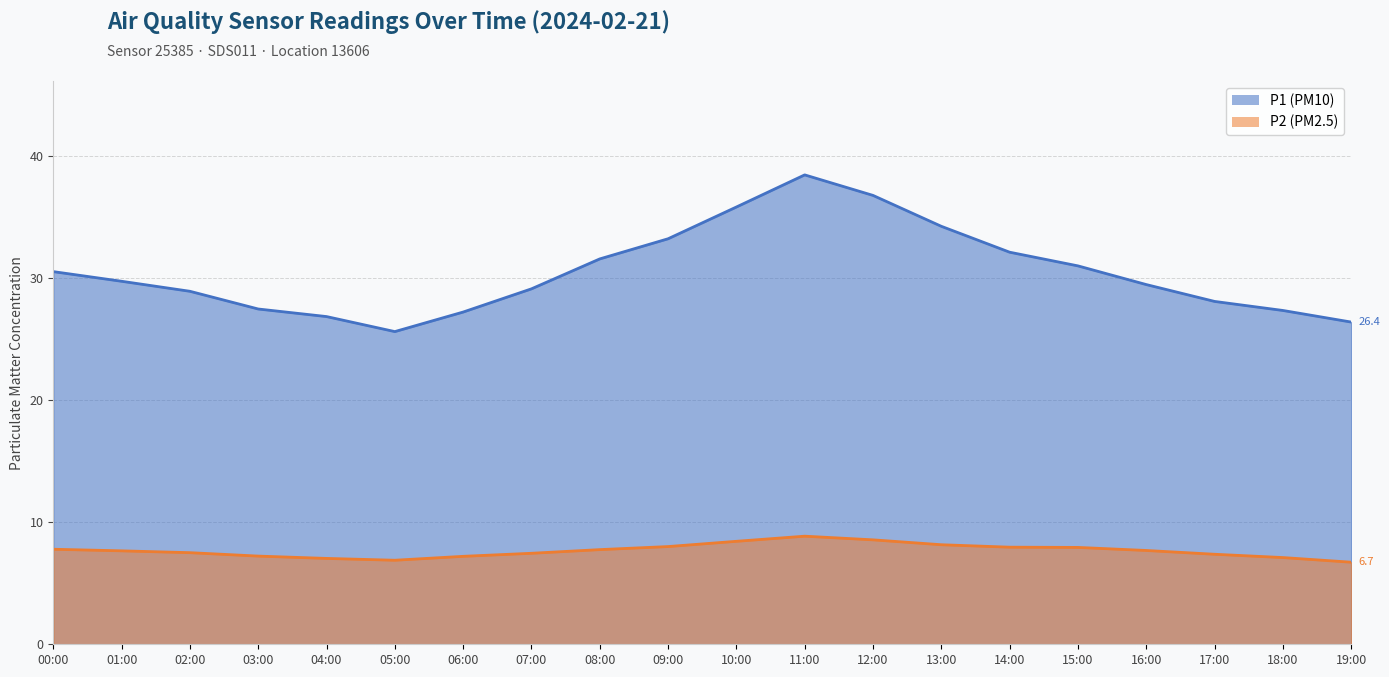

What position from the right is 18:00?

2